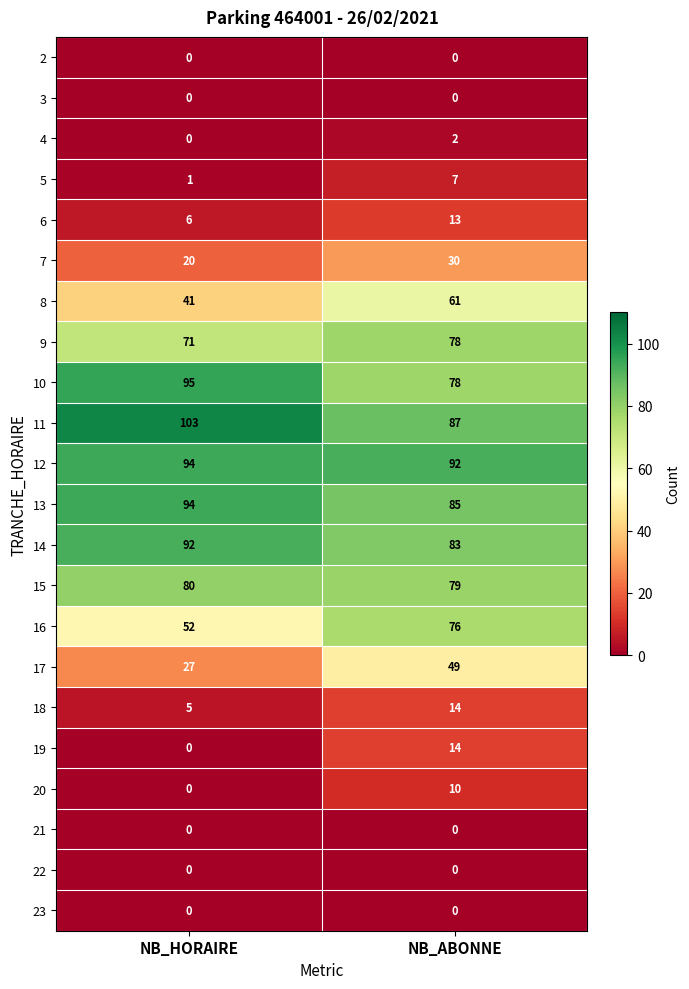

The 20 series shows 10 at NB_ABONNE. True or false?

True